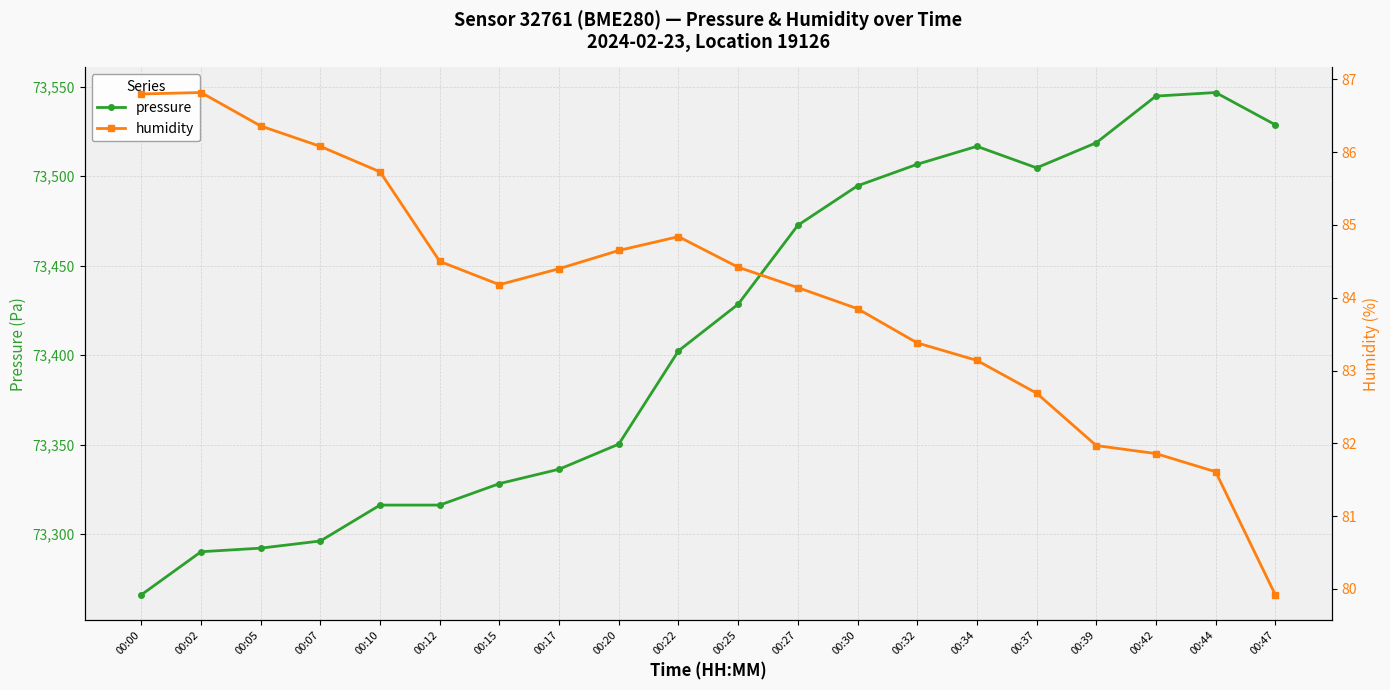

Which category has the lowest value in the pressure series?

00:00